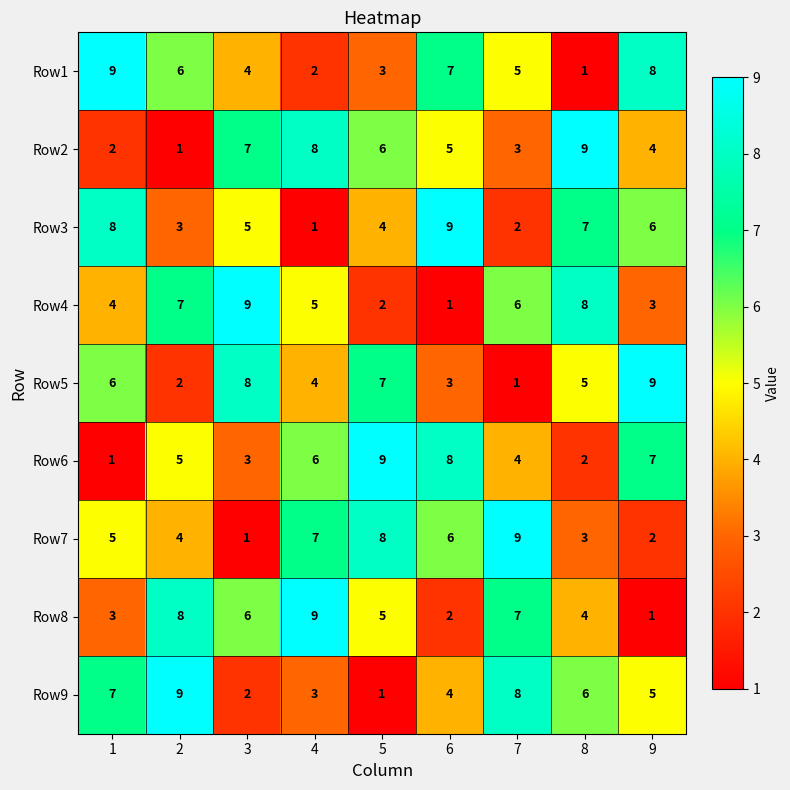

What is the average value of the Row4 series?

5